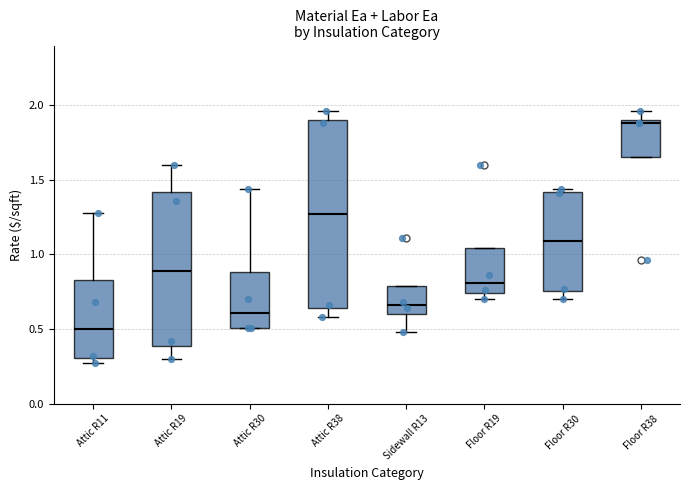

Comparing the boxes themselves (not the whiskers), which one is the tallest?

Attic R38